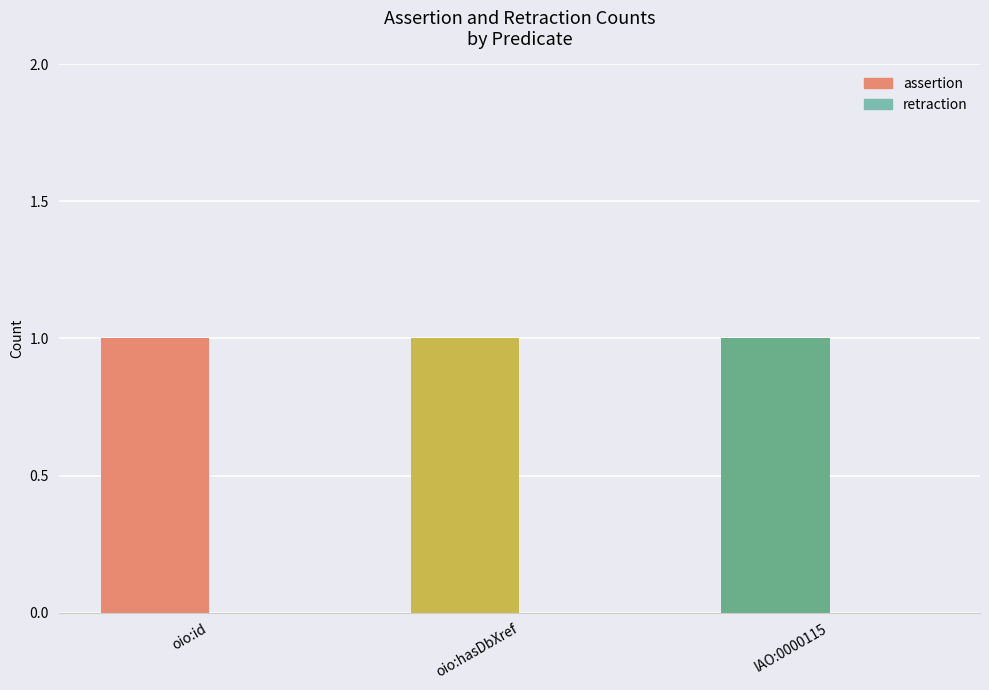

At how many categories does at least one series exceed 0?

3